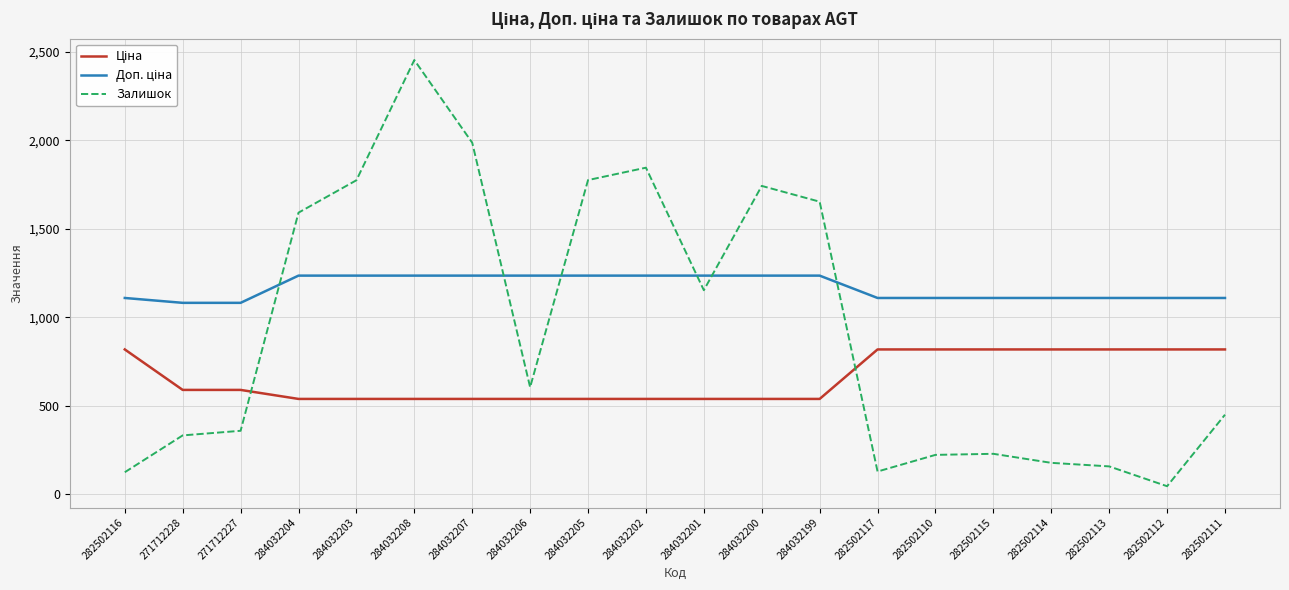

Which series changed the most between 271712228 and 284032206?

Залишок